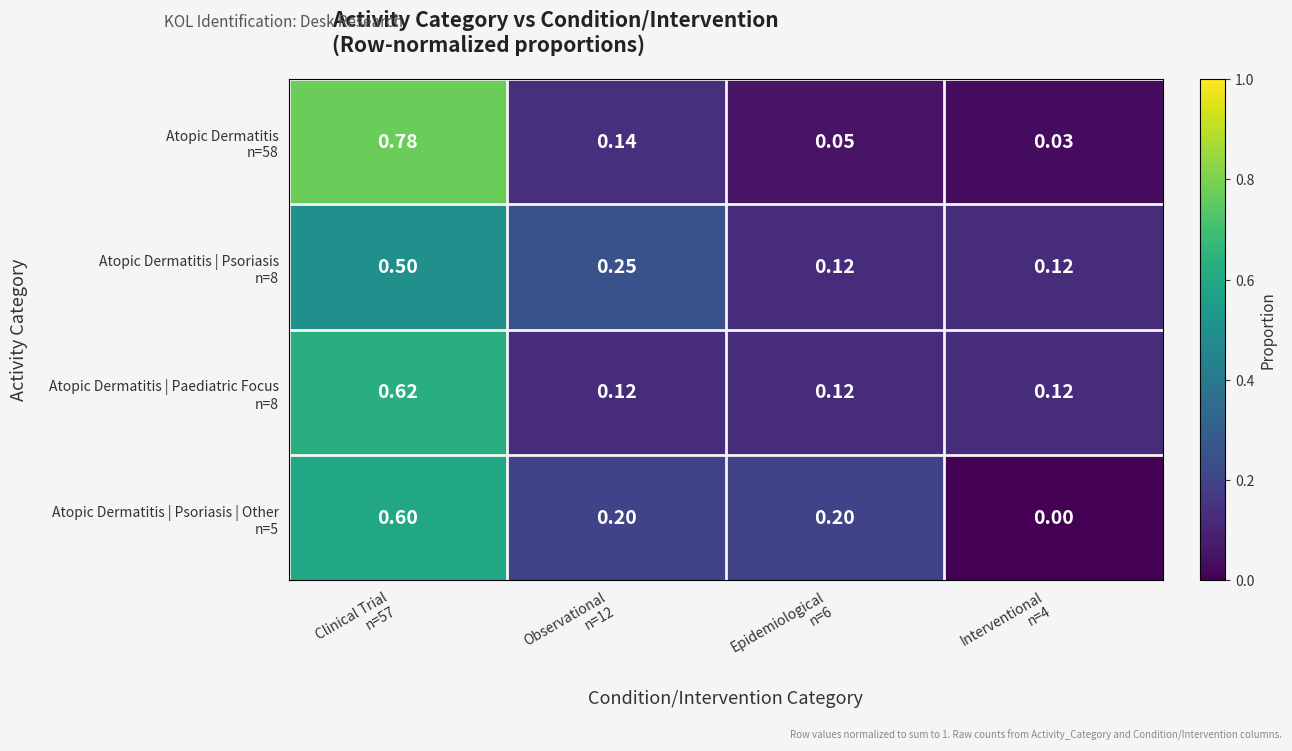

At which category is the sum across all series the highest?

Clinical Trial
n=57